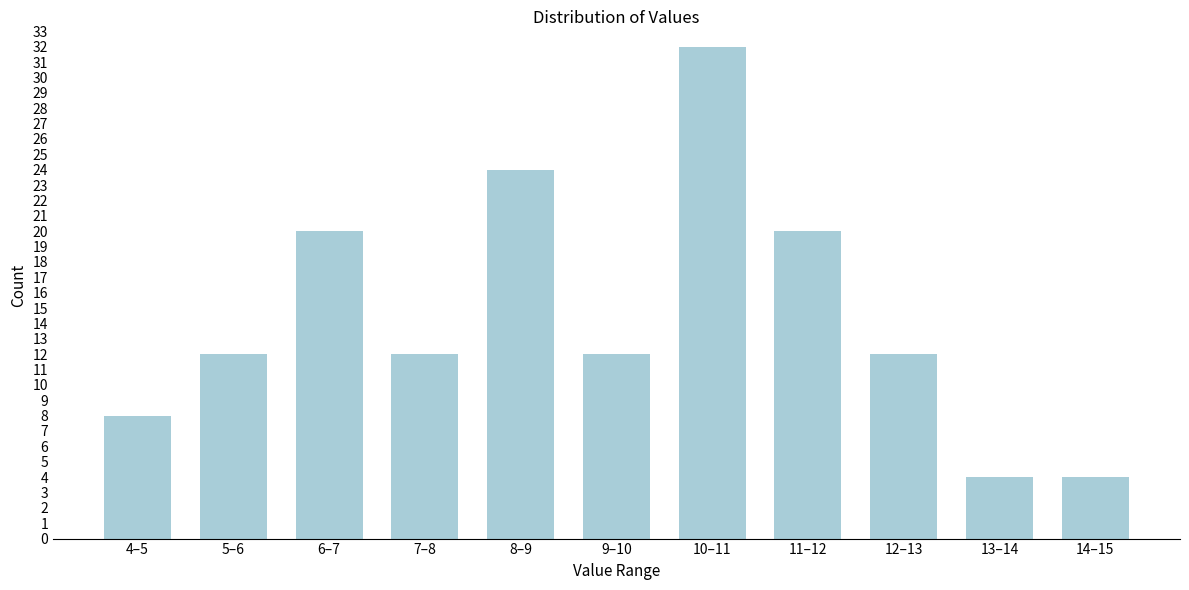

Reading left to right, transcribe all the data shown in this chart.

8	12	20	12	24	12	32	20	12	4	4